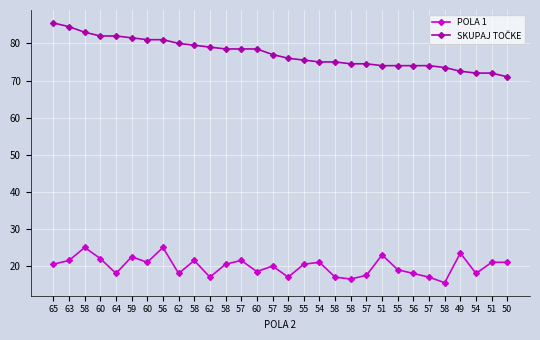

How many lines are shown in the chart?

2